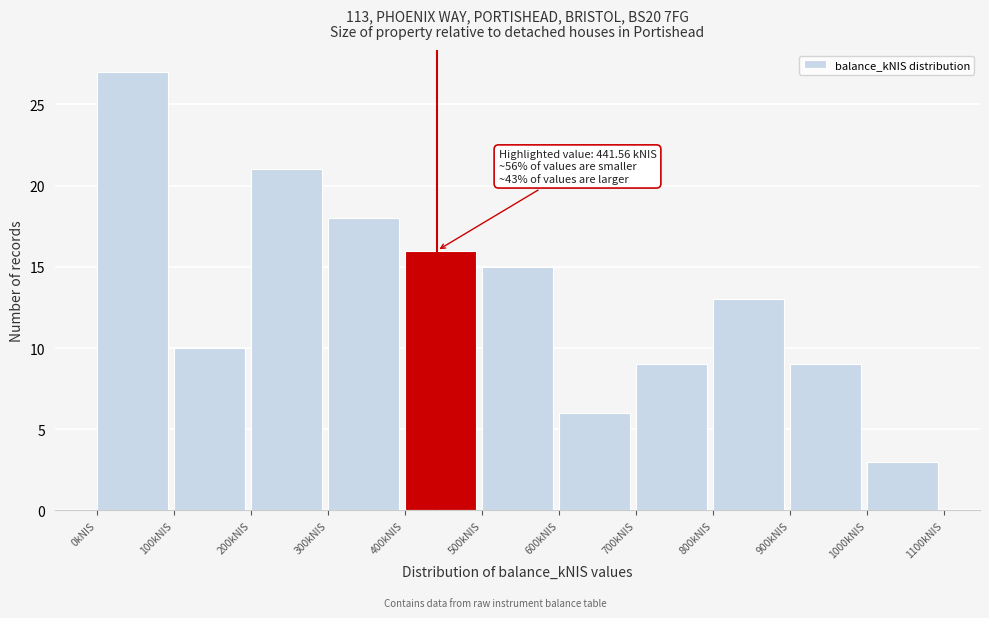

Which range on the x-axis has the tallest bar?

0 to 100